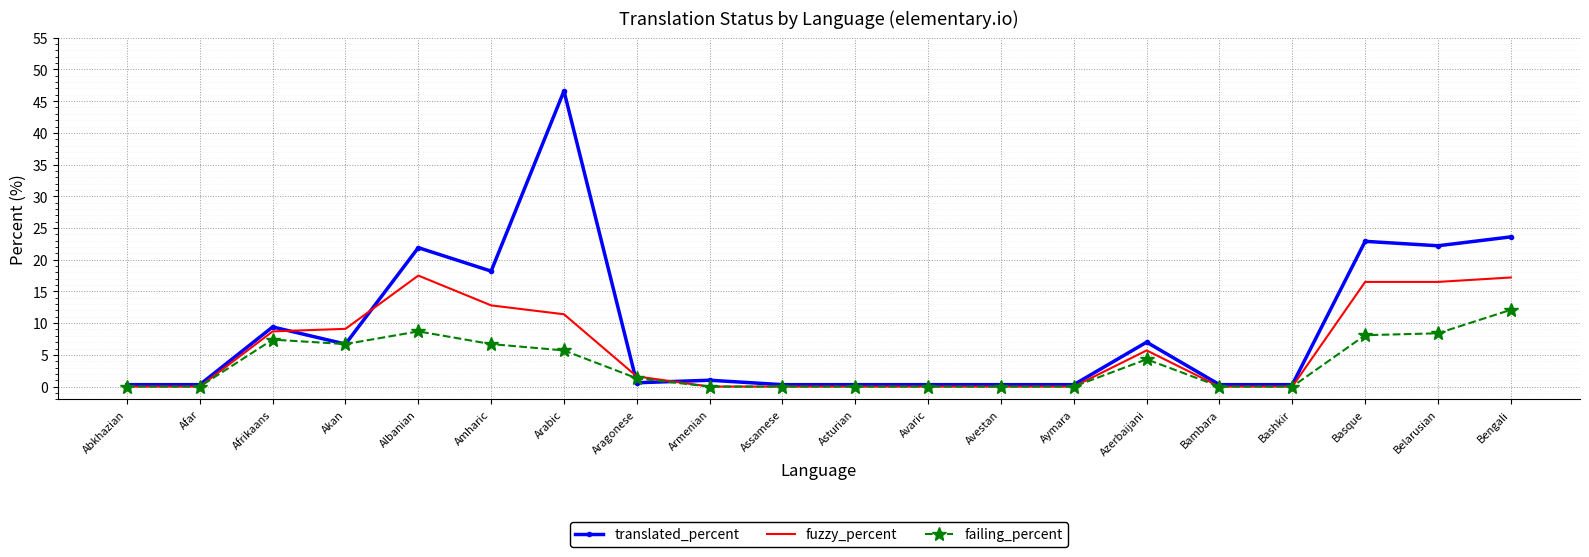

What are all the series names shown in the legend?

translated_percent, fuzzy_percent, failing_percent